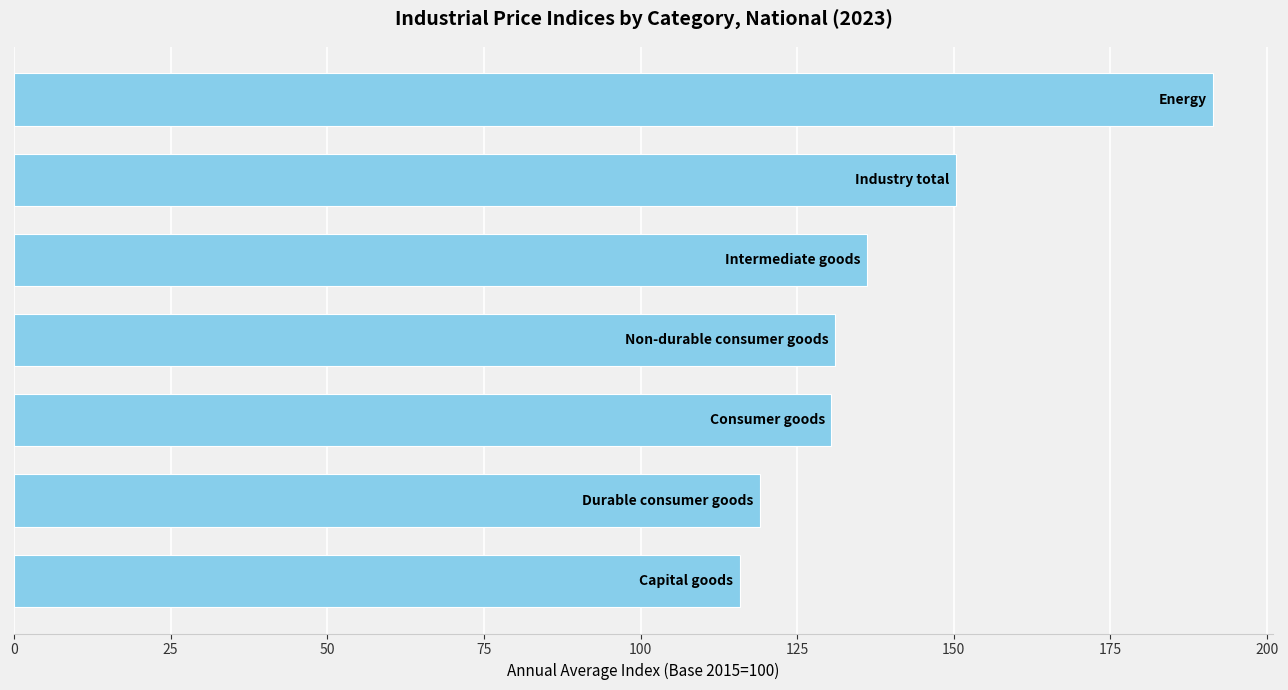

What is the sum of all values?

974.2